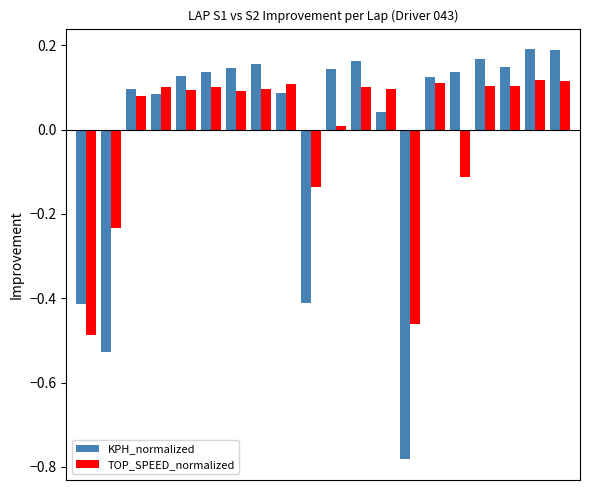

List the series in order of their peak value, lowest first.

TOP_SPEED_normalized, KPH_normalized